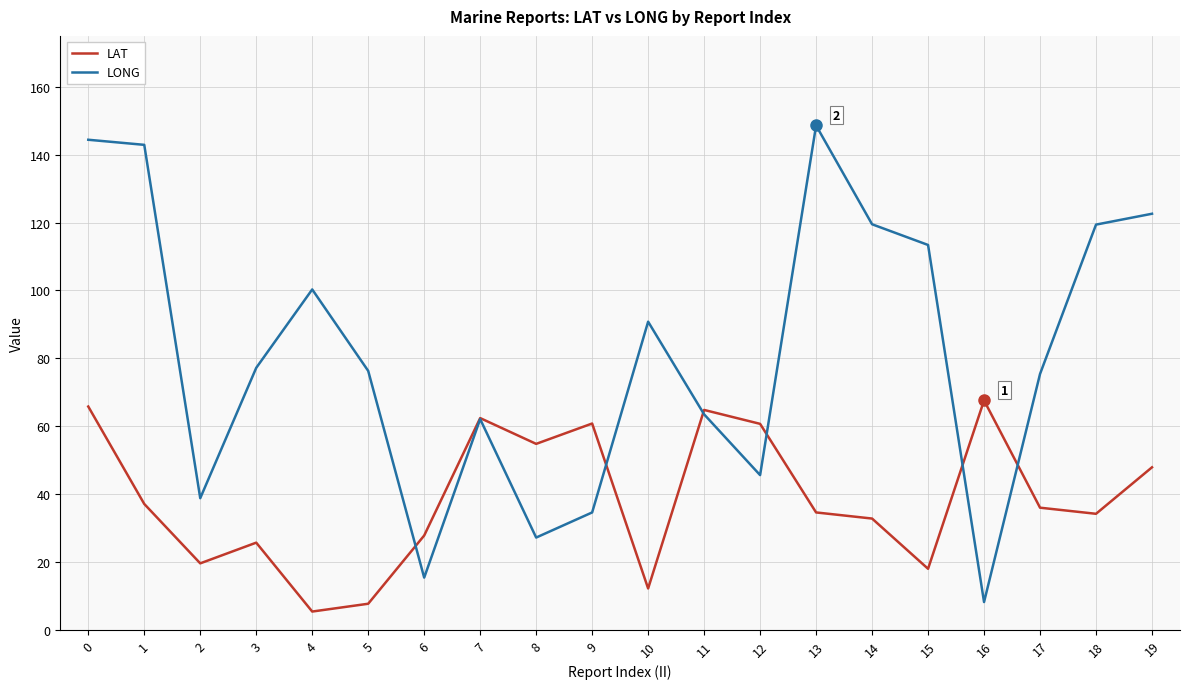

What is the sum of the LAT values at 14 and 11?

97.6